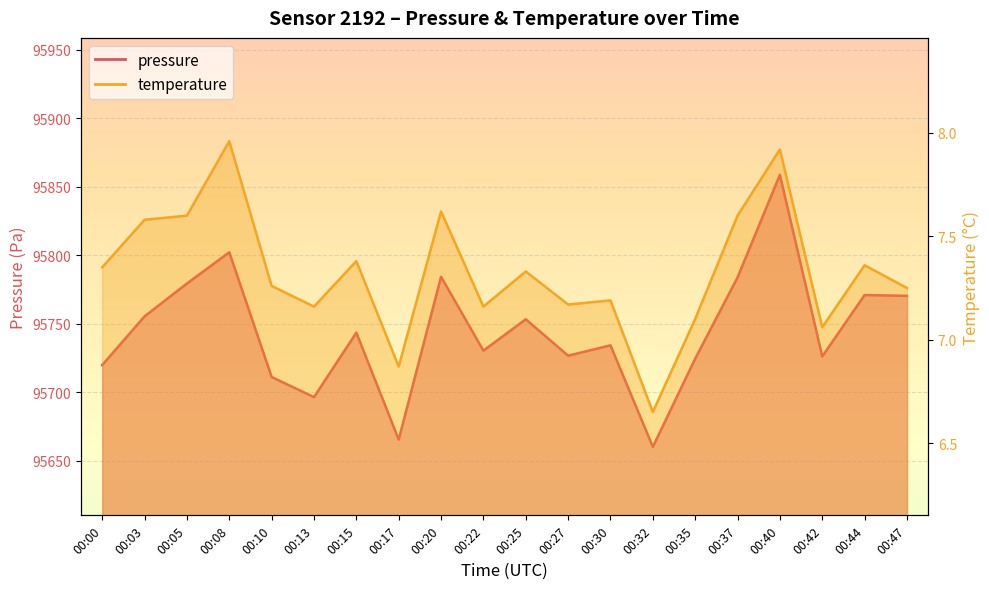

Does the chart display data point markers on the line(s)?

No